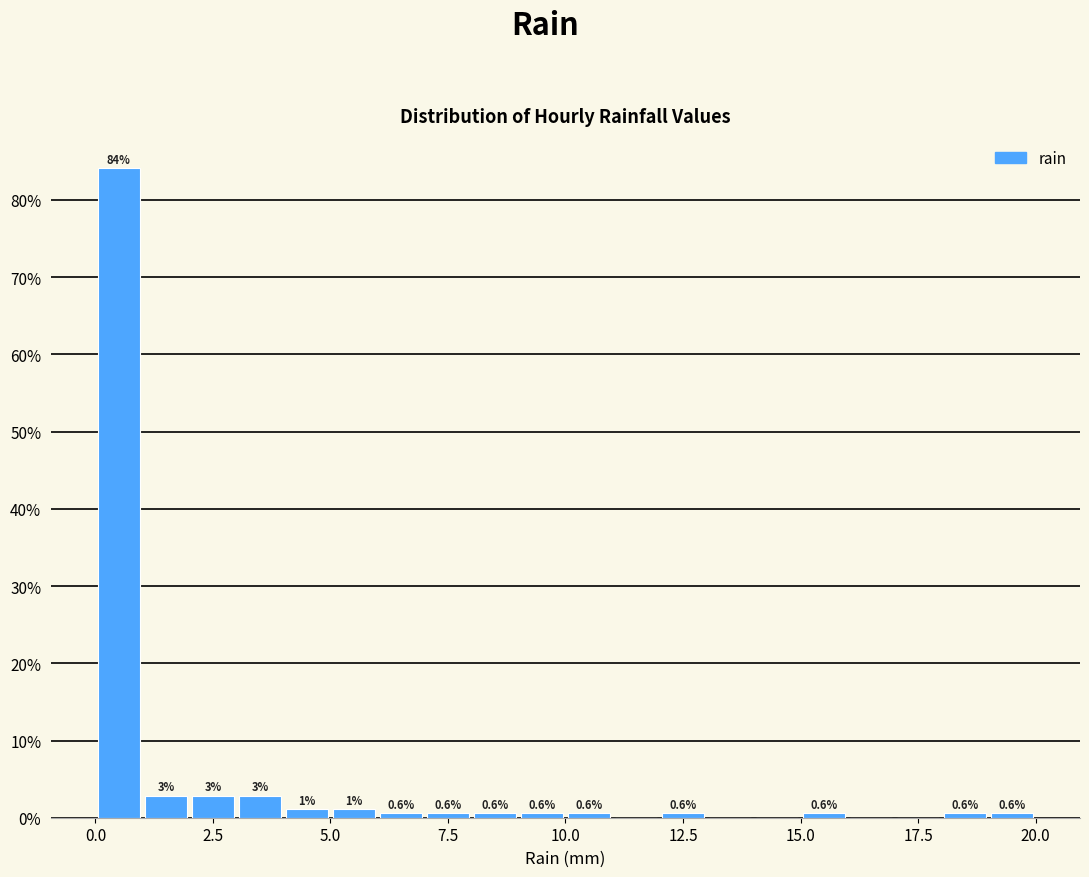

Read against the x-axis, roughly where is the centre of the tallest bar?

0.5